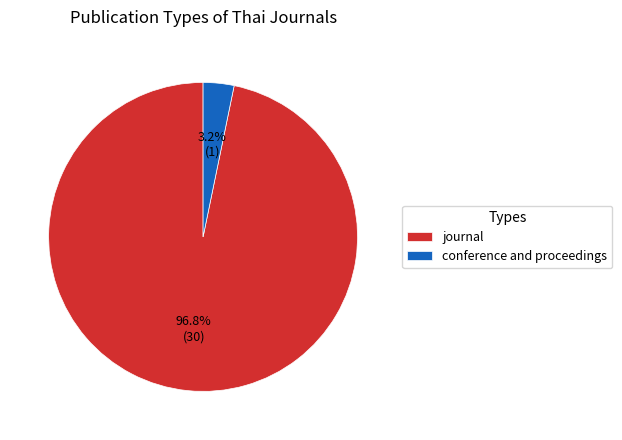

Between journal and conference and proceedings, which is larger?

journal